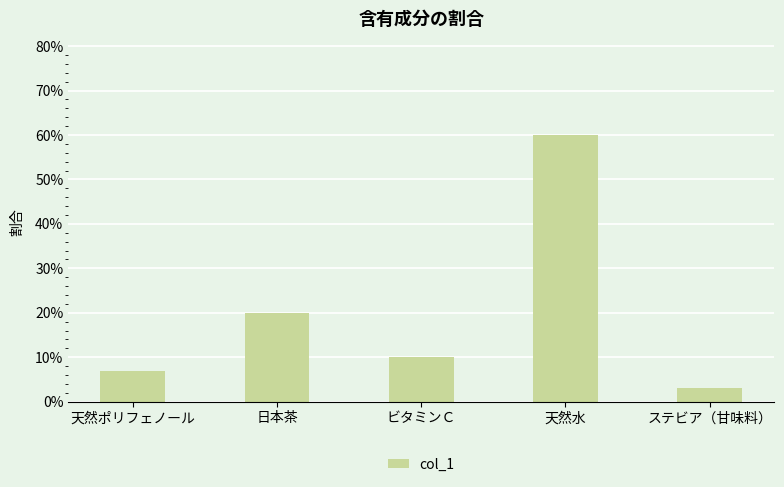

At which category does the chart reach its minimum across all series?

ステビア（甘味料）